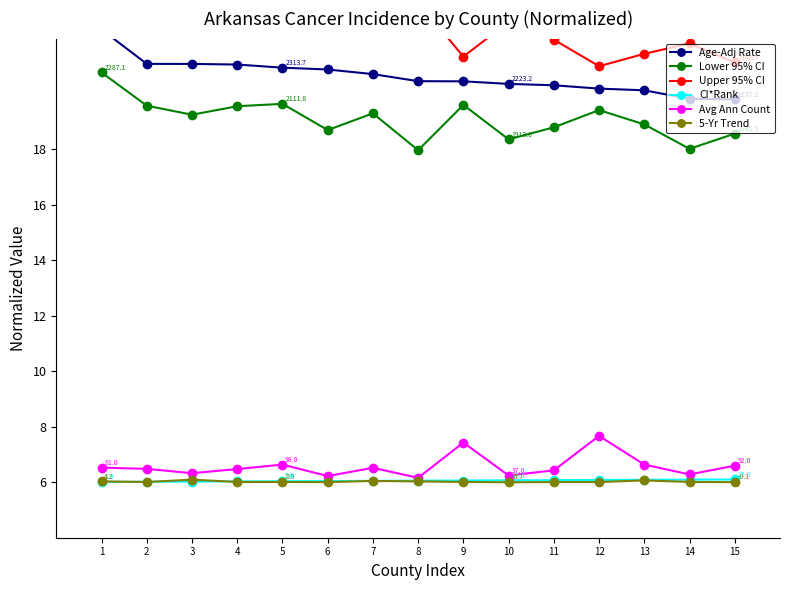

Where is the first local minimum for Lower 95% CI?

3